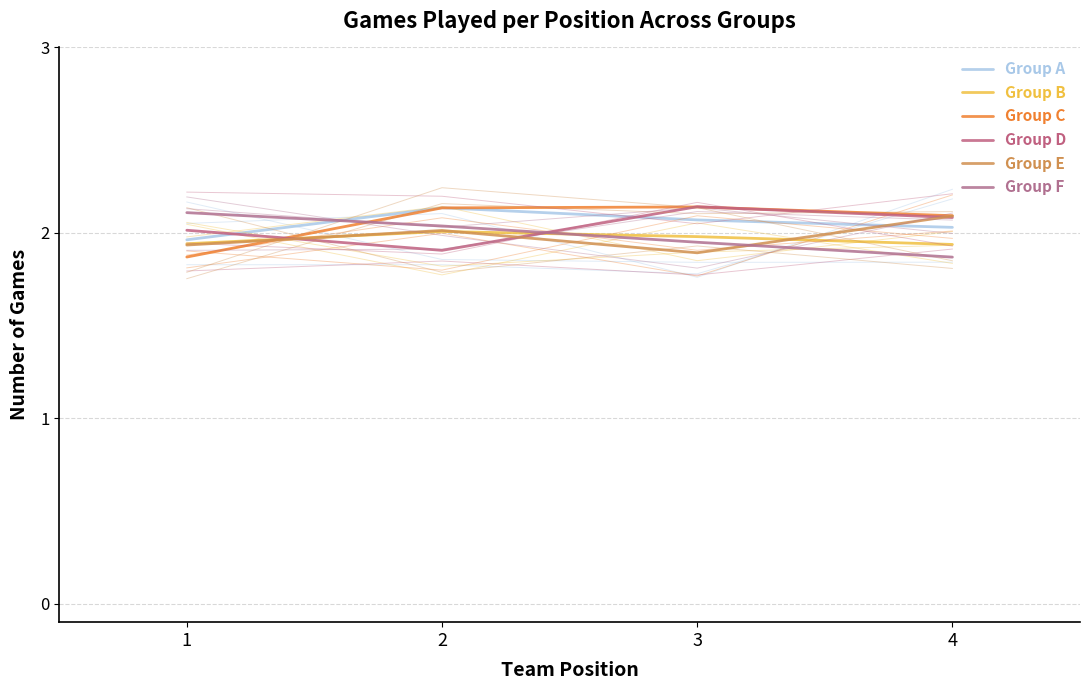

Does the chart have visible grid lines?

Yes